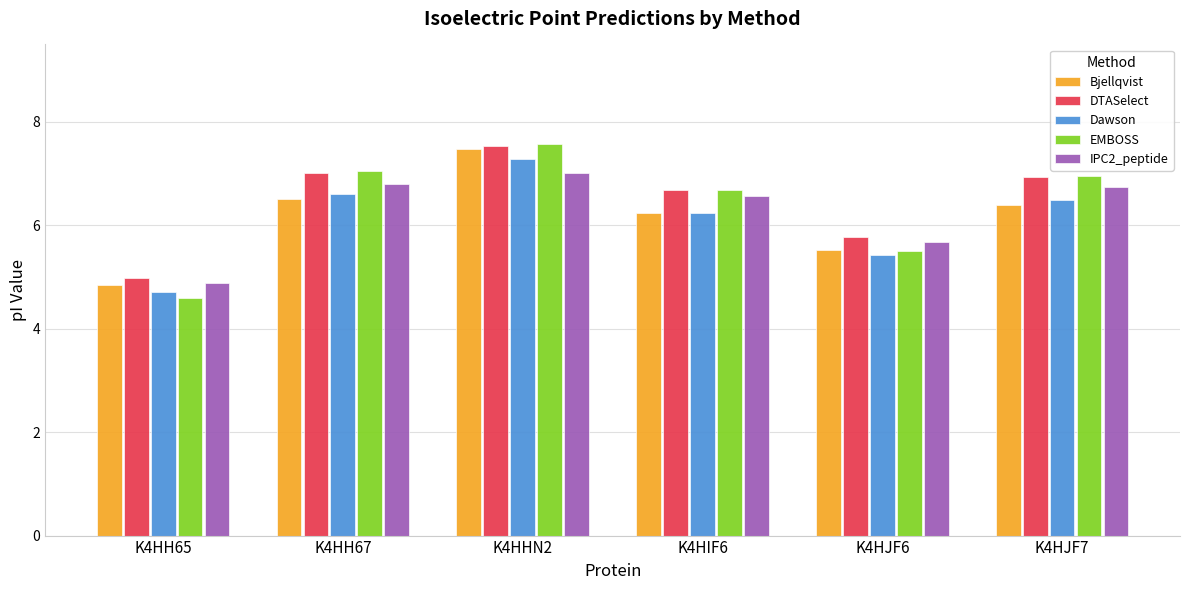

At which category is the sum across all series the highest?

K4HHN2